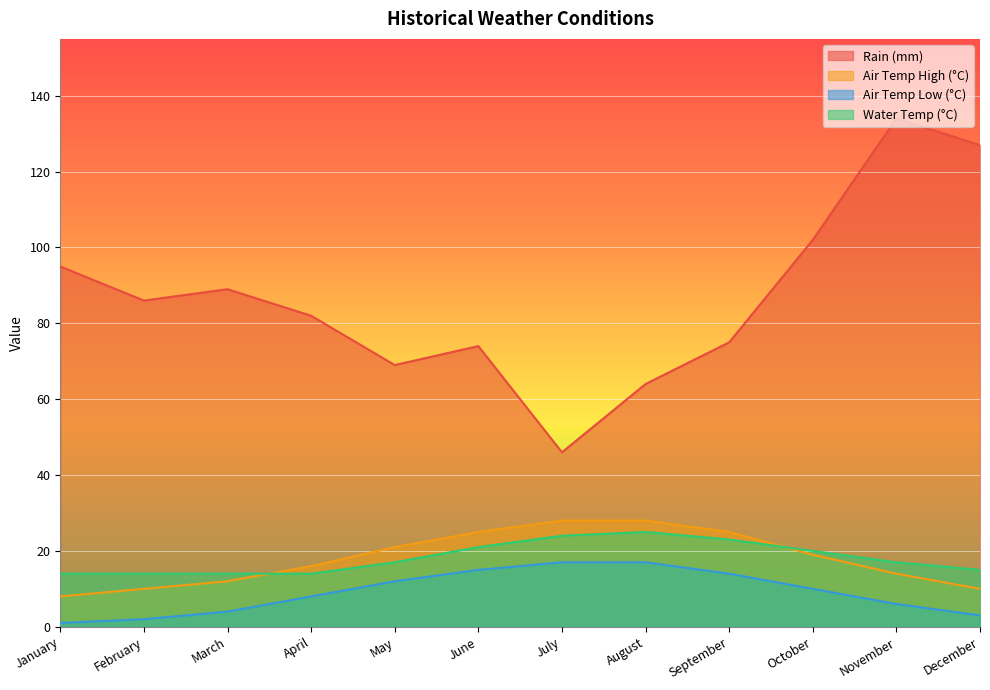

What is the minimum value shown in the chart?

1